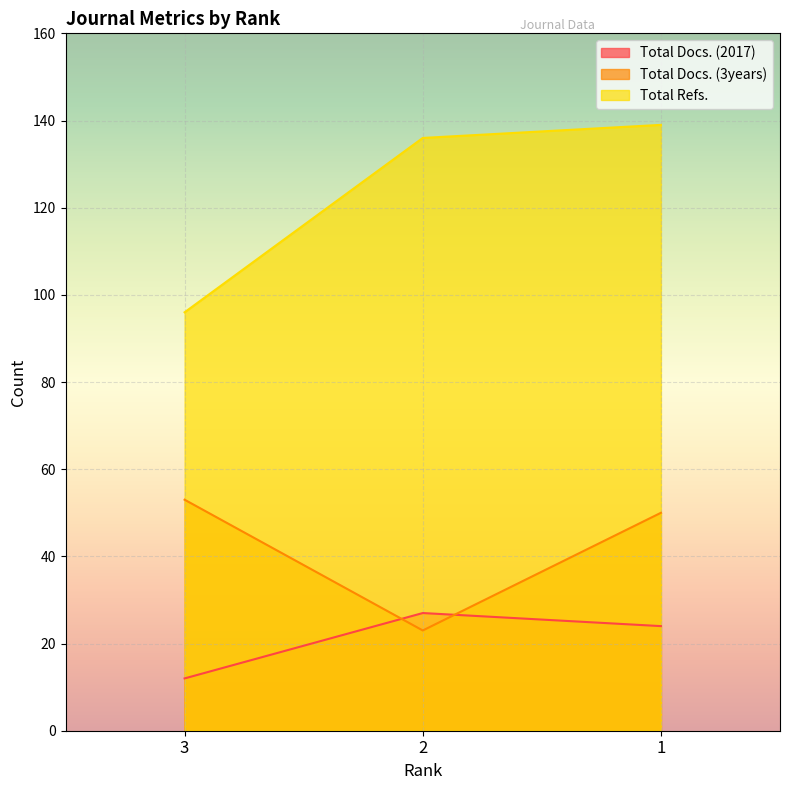

At which label does Total Refs. reach its minimum?

3